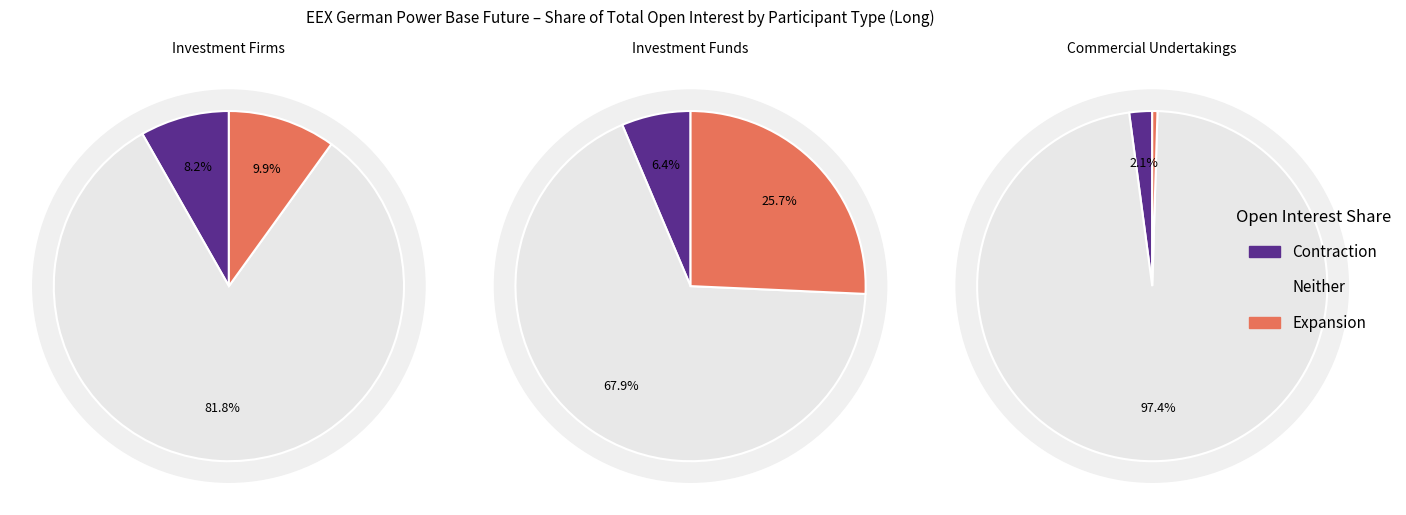

Is the sum of Investment Firms and Commercial Undertakings greater than half?

Yes